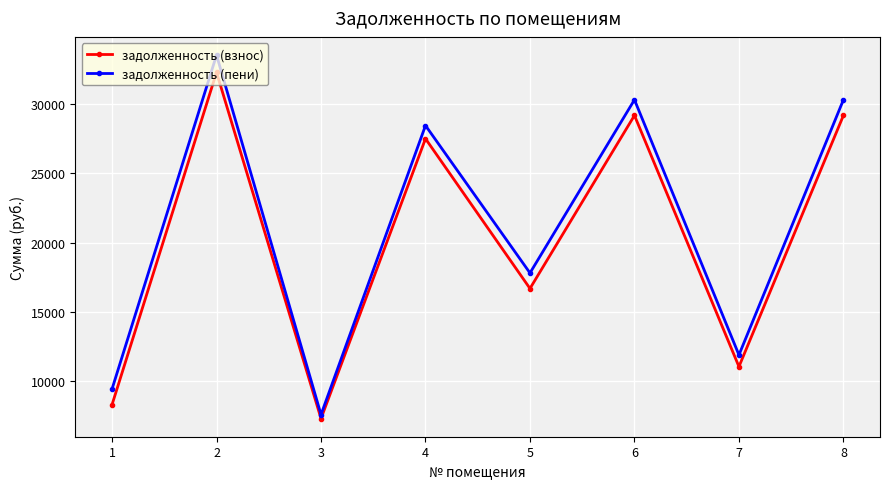

List the series in order of their peak value, lowest first.

задолженность (взнос), задолженность (пени)